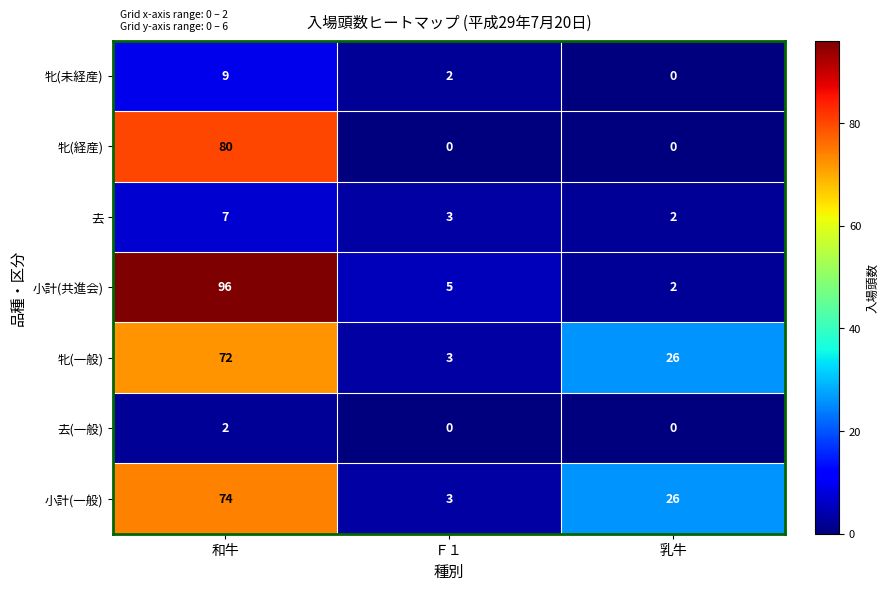

List the series in order of their peak value, highest first.

小計(共進会), 牝(経産), 小計(一般), 牝(一般), 牝(未経産), 去, 去(一般)